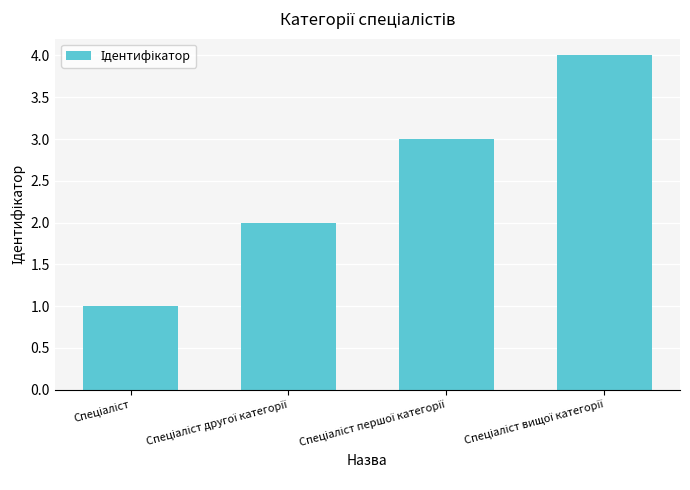

What is the difference between the second highest and minimum values?

2